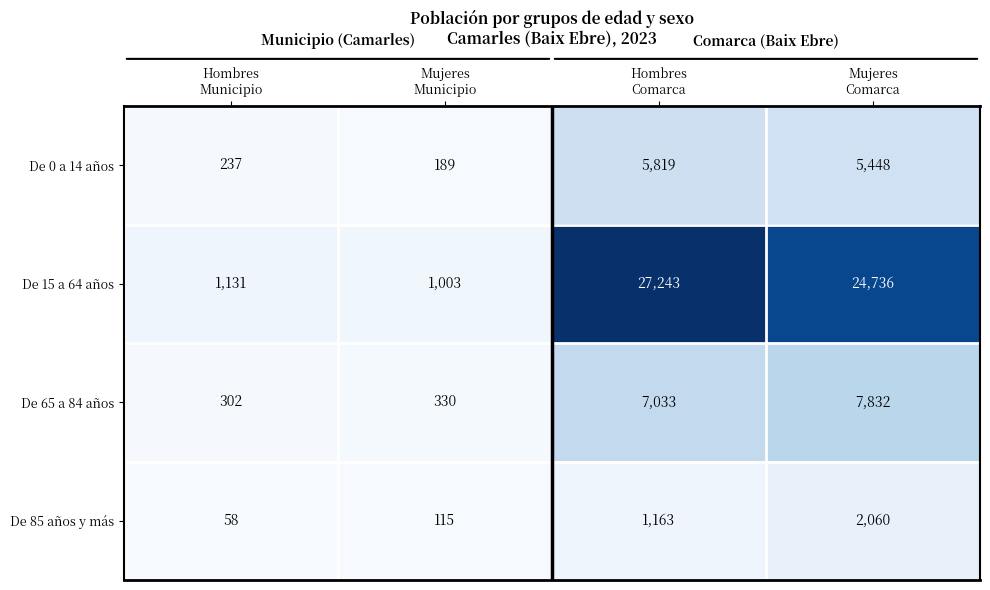

At which category is the sum across all series the highest?

Hombres
Comarca